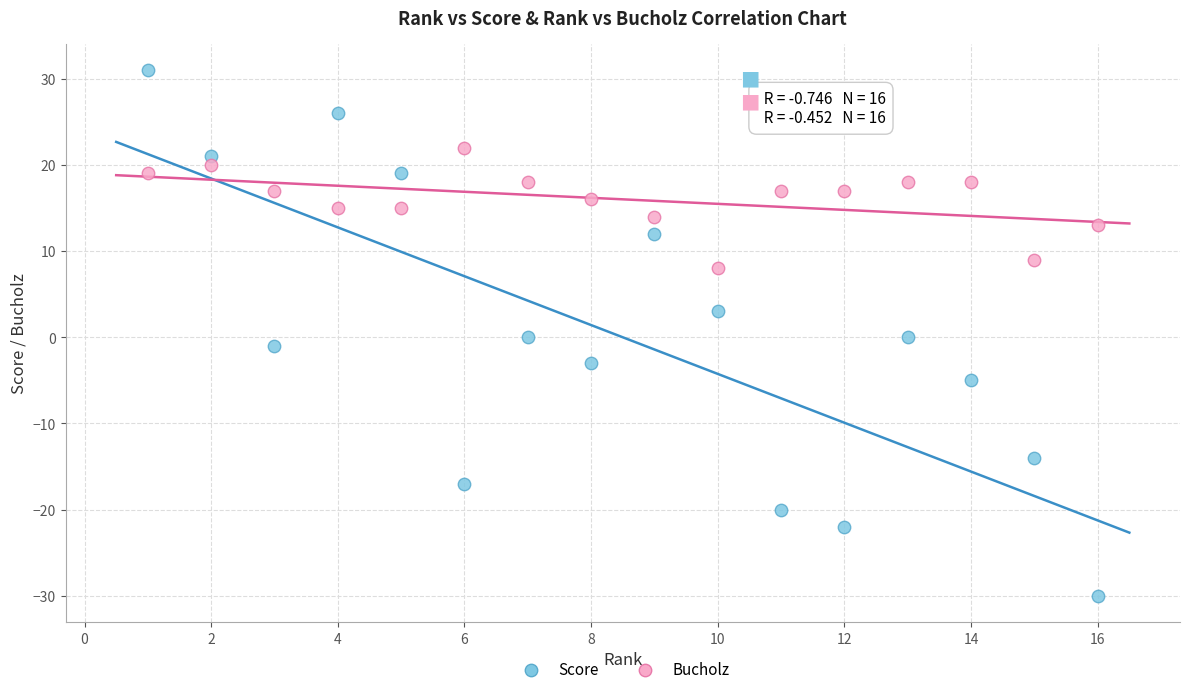

Across all data points, what is the range of X values (max minus min)?

15